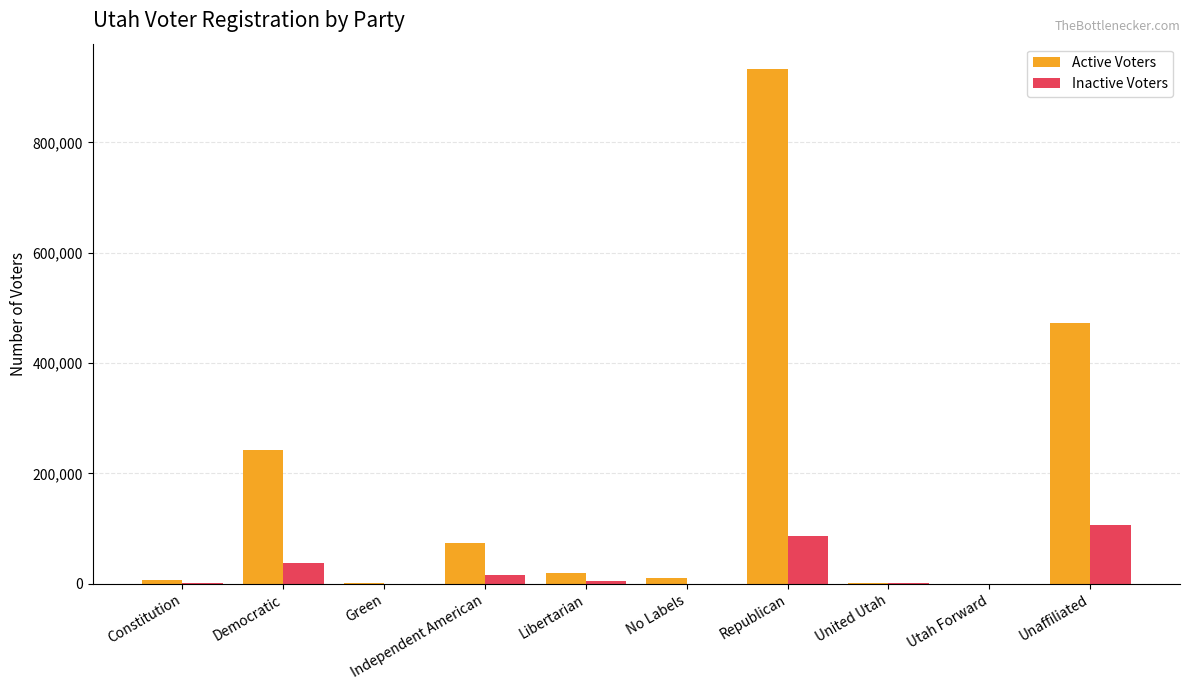

What is the average value of the Active Voters series?

175925